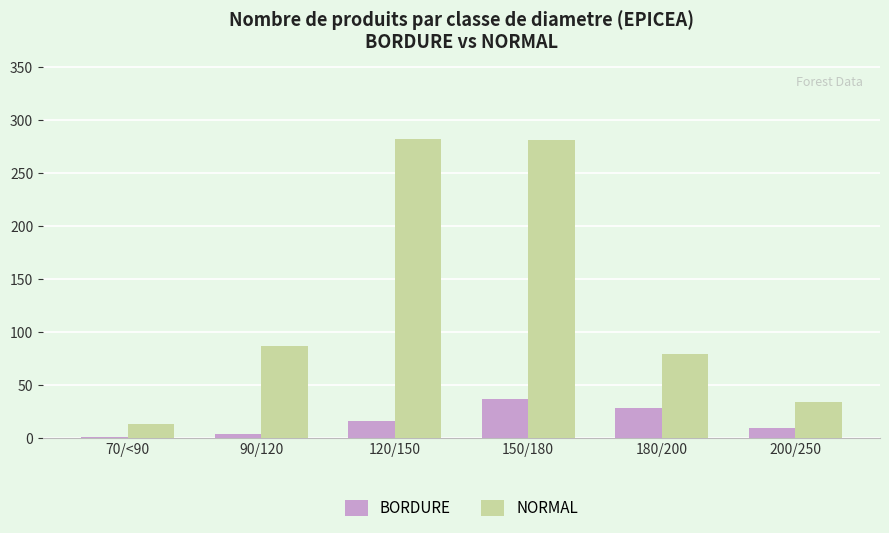

What are all the series names shown in the legend?

BORDURE, NORMAL